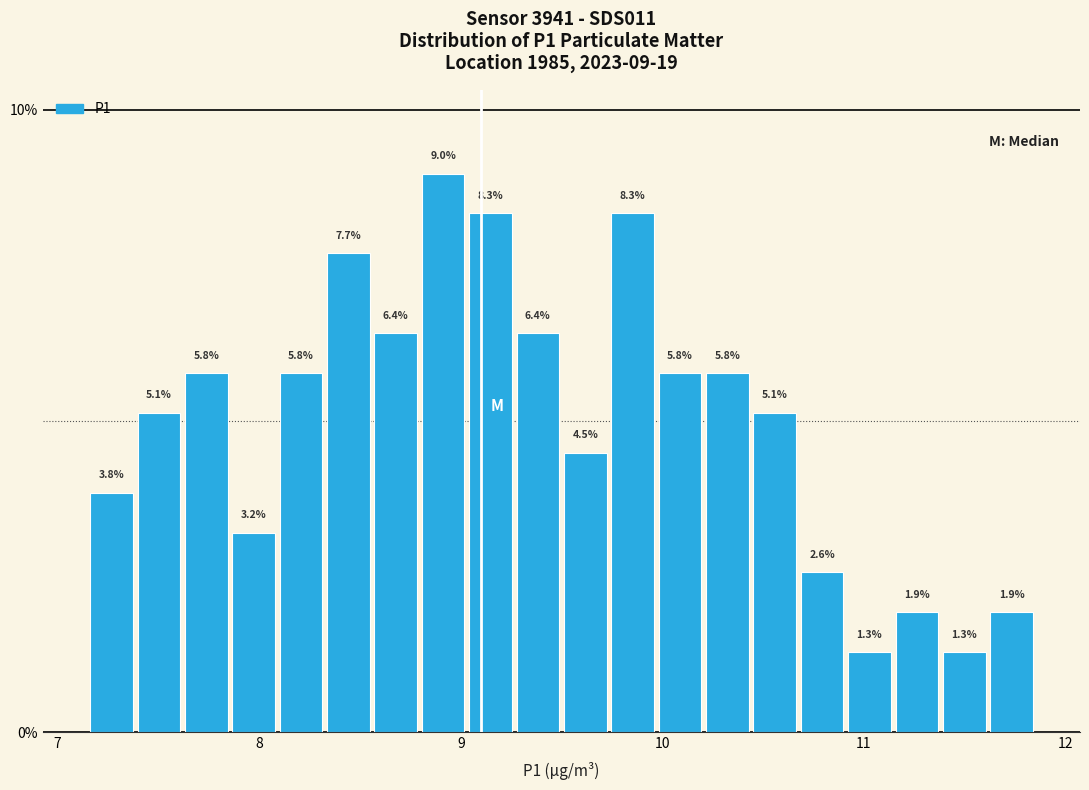

Around what value on the x-axis is the tallest bar? Give the approximate position of its centre, as read against the axis.

8.9